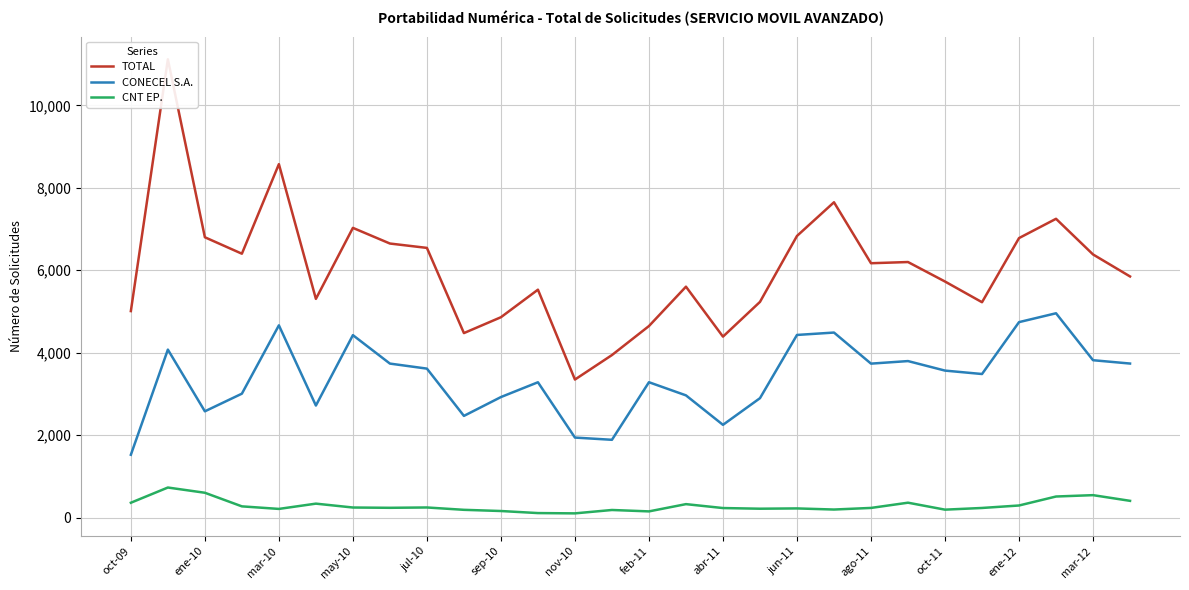

What is the difference between the maximum and minimum values in the CNT EP. series?

627